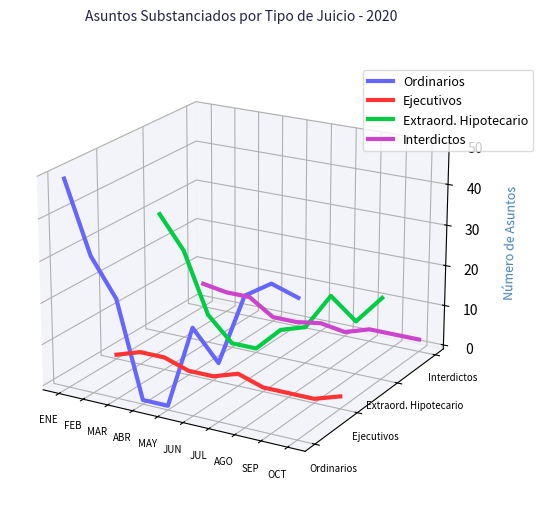

At which label does Ejecutivos reach its peak?

FEB